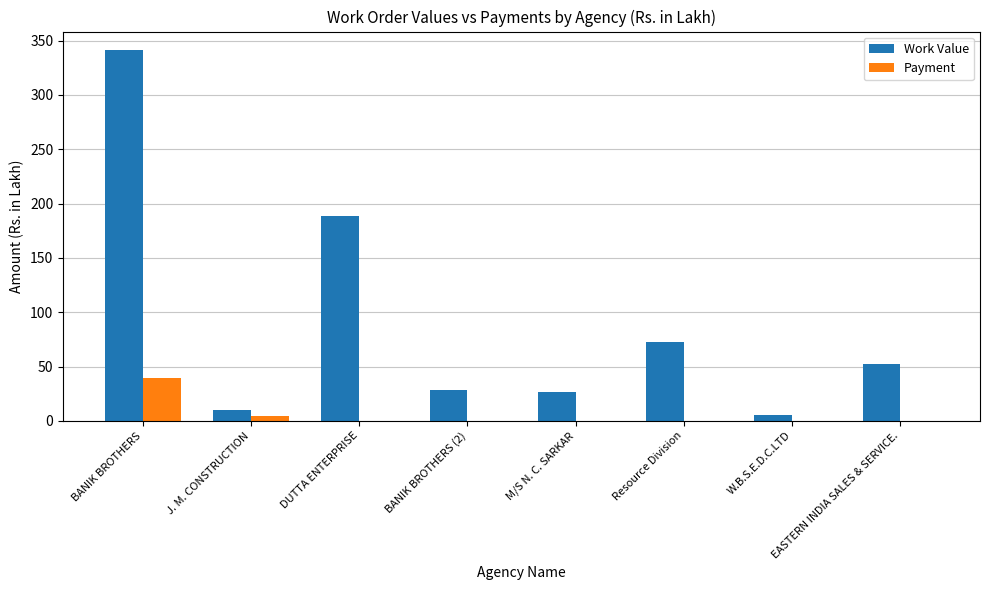

Reading left to right, list all the values displayed in this chart.

Work Value: 341.2	10.1	188.4	28.7	26.4	72.4	5.8	52.4
Payment: 39.1	4.5	0.0	0.0	0.0	0.0	0.0	0.0